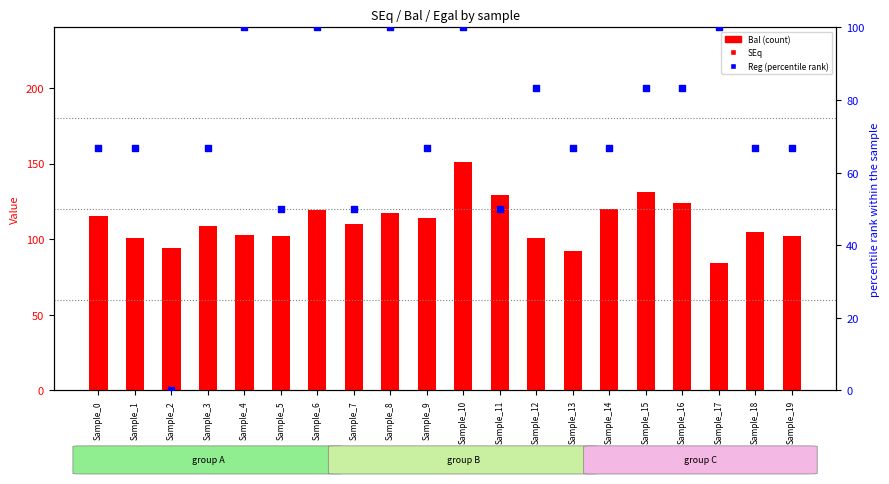

Which series contains the highest Y value?

Bal (count)